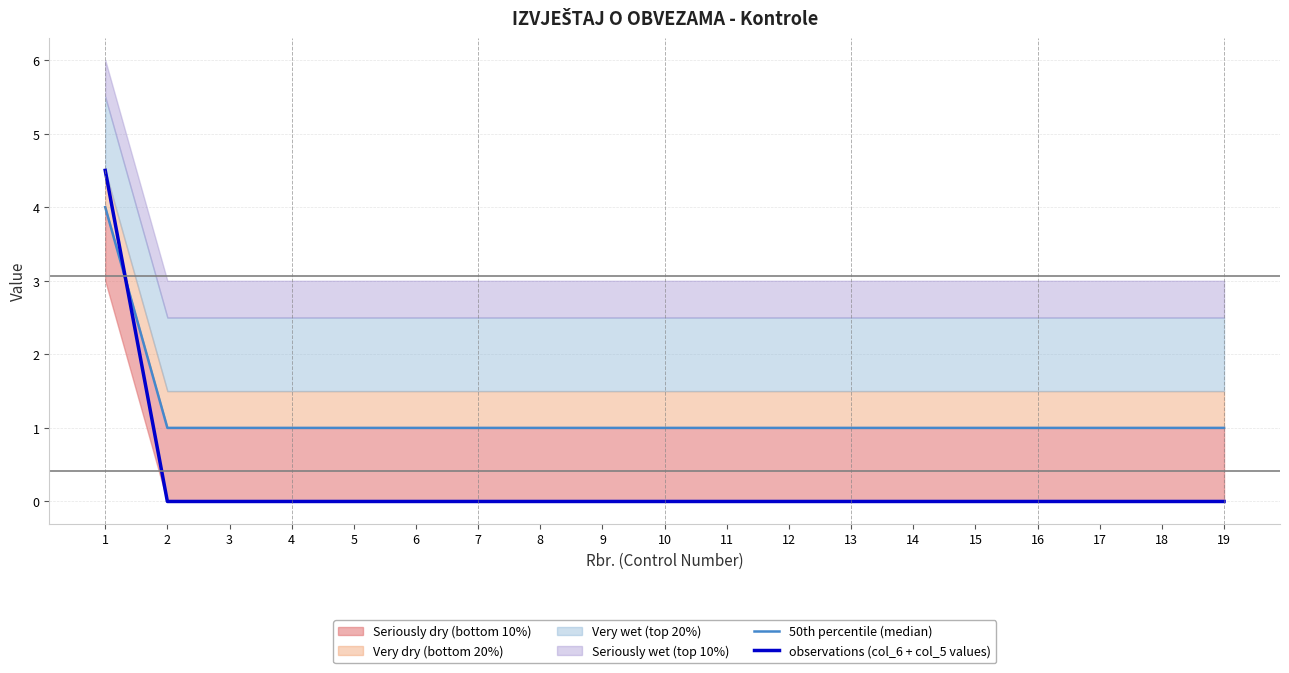

Which category has the lowest value in the 50th percentile (median) series?

2